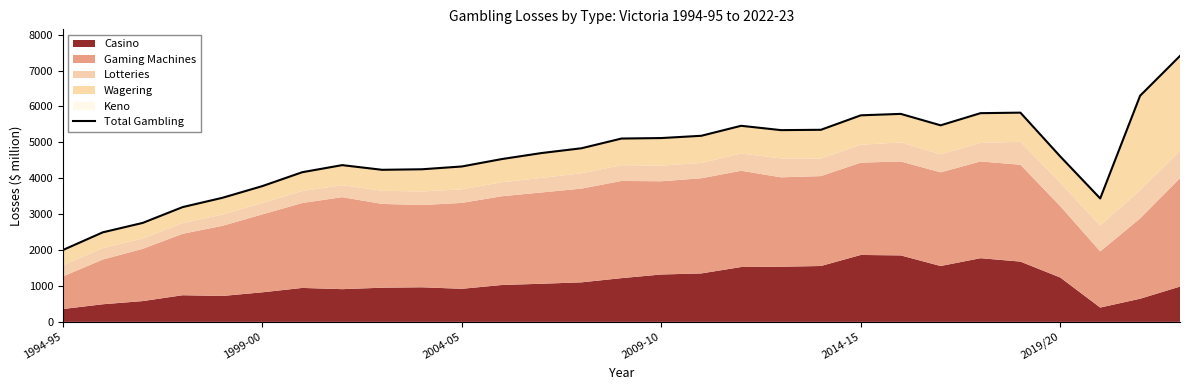

How many data points are less than 4703?

14